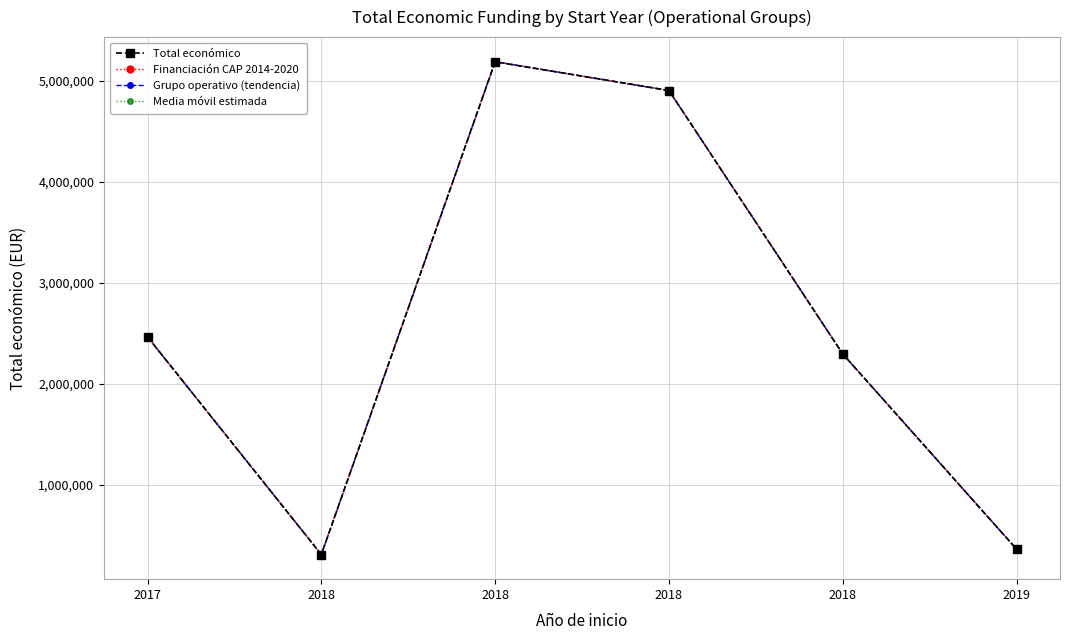

Does the chart have visible grid lines?

Yes